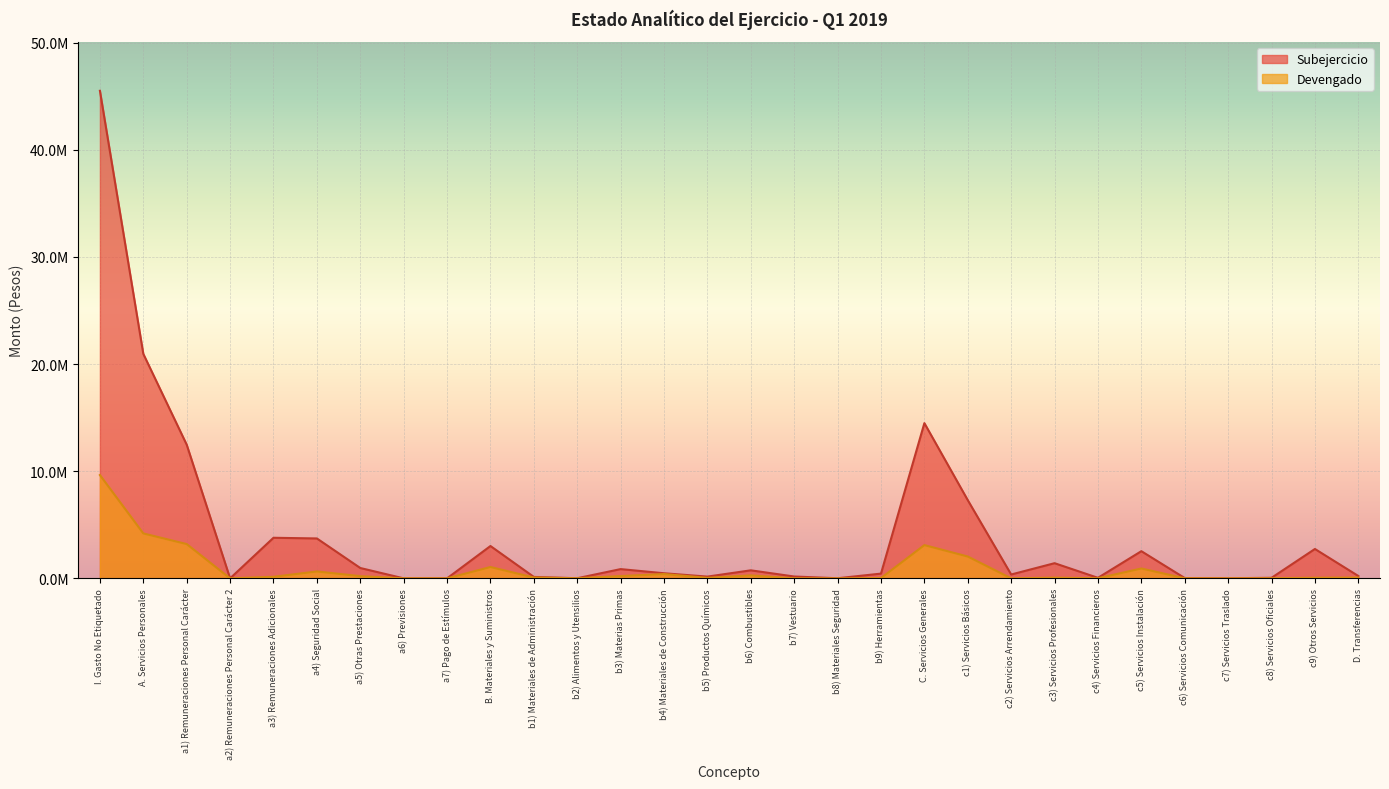

What is the difference between the second highest and second lowest values in the Devengado series?

4194077.8